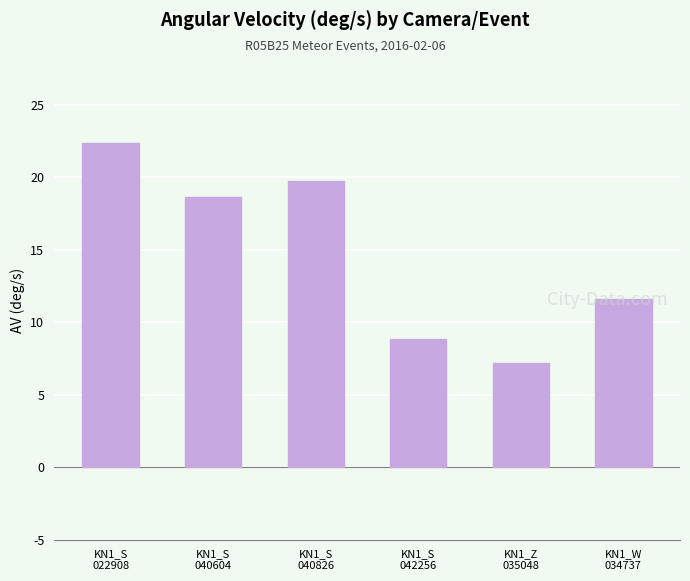

Between KN1_W
034737 and KN1_Z
035048, which is larger?

KN1_W
034737